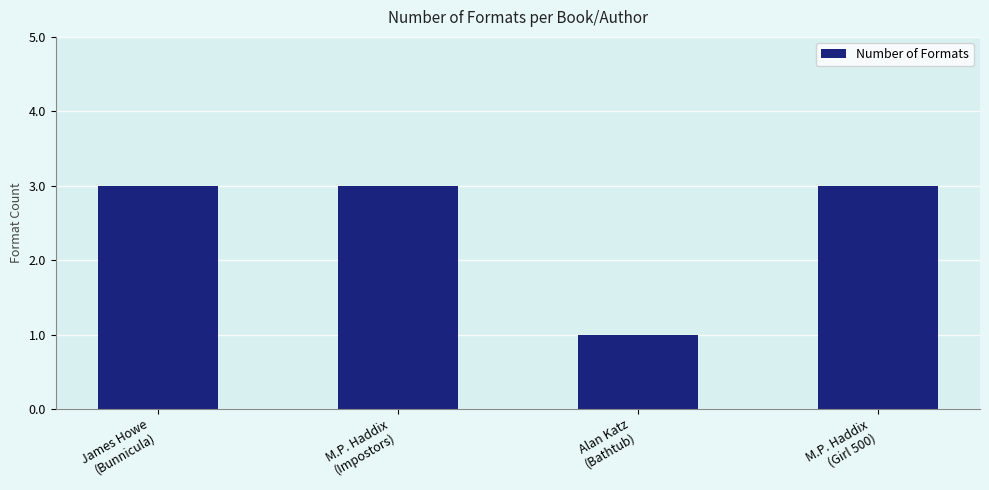

Reading left to right, what are all the values shown in this chart?

3	3	1	3